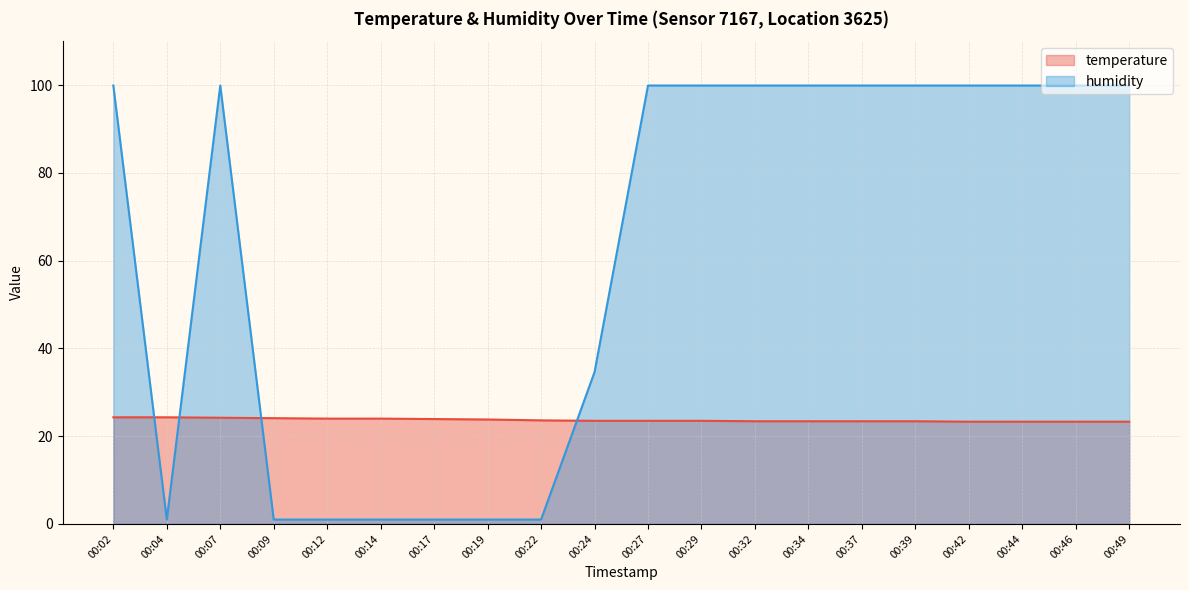

What is the average value of the humidity series?

62.0